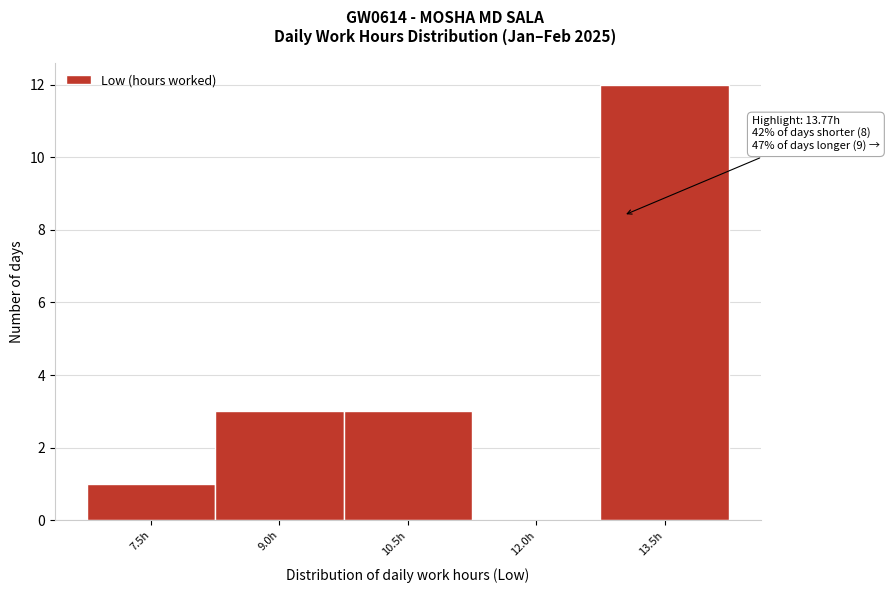

Reading right to left, transcribe all the data shown in this chart.

13.5h=12	12.0h=0	10.5h=3	9.0h=3	7.5h=1